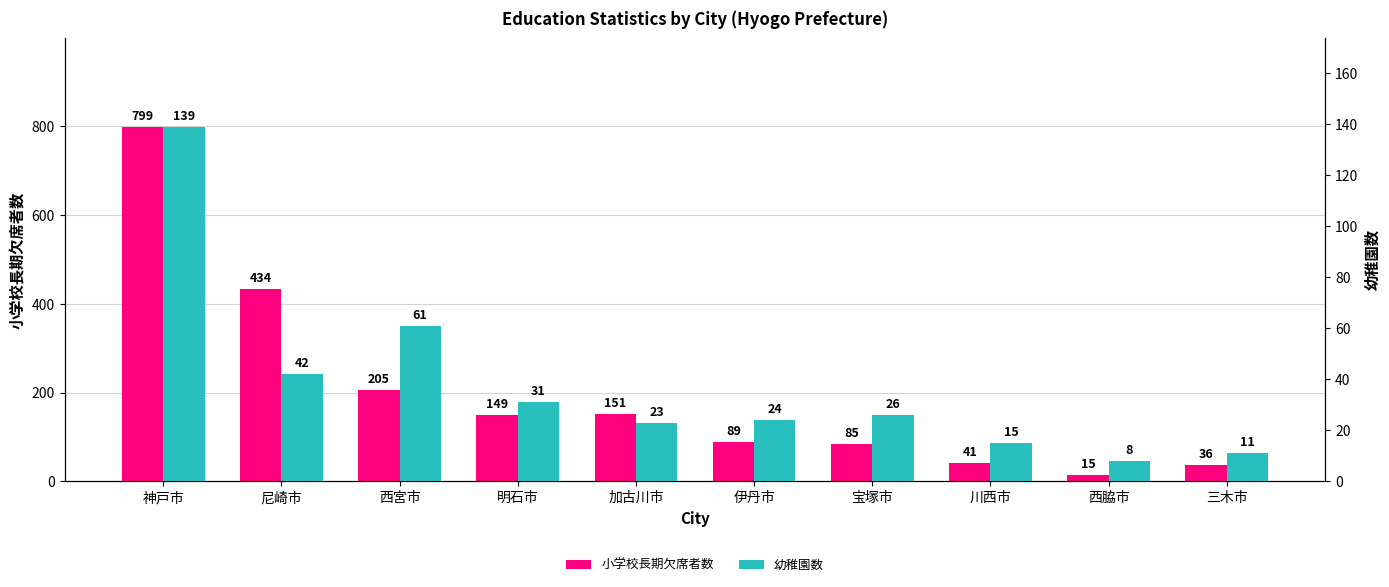

What are all the series names shown in the legend?

小学校長期欠席者数, 幼稚園数